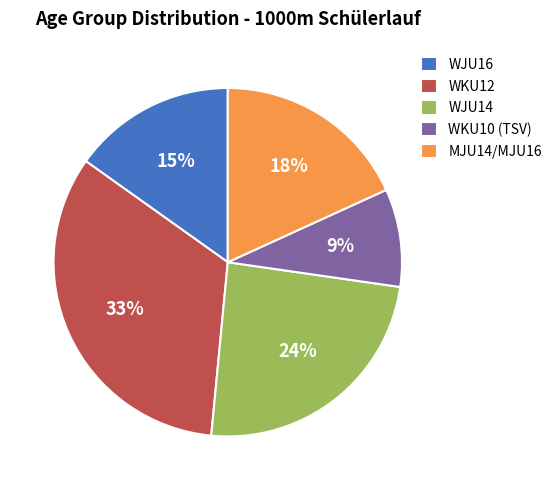

Is it true that WKU10 (TSV) is 9% of the pie?

True